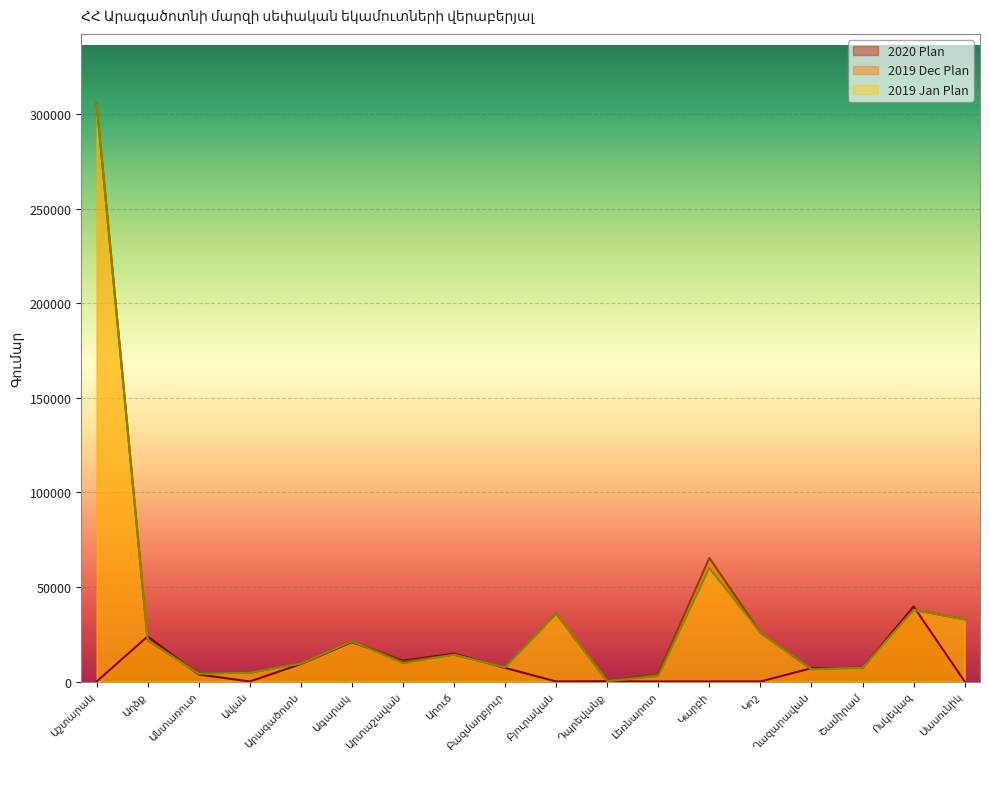

Does the chart display data point markers on the line(s)?

No